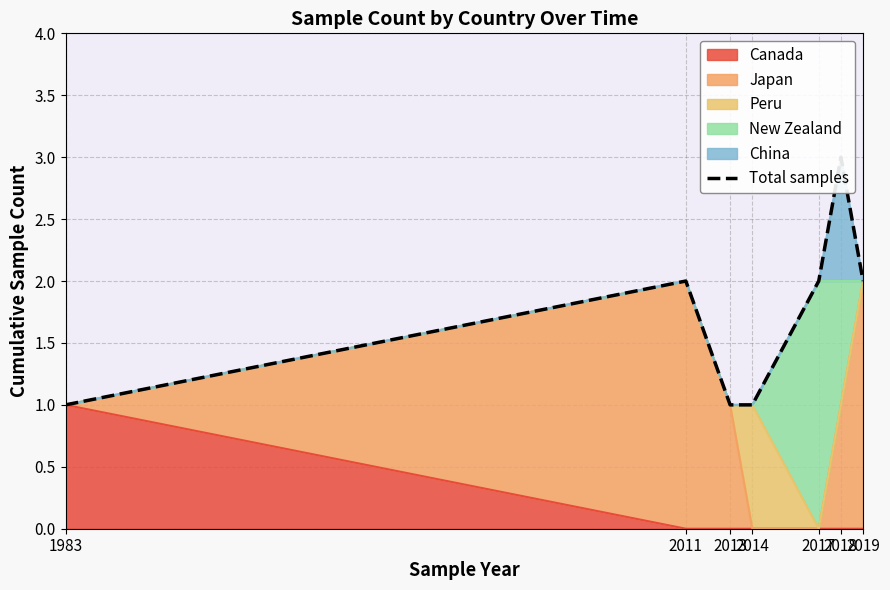

Approximately how many times larger is the value at 2017 compared to 1983?

2.0